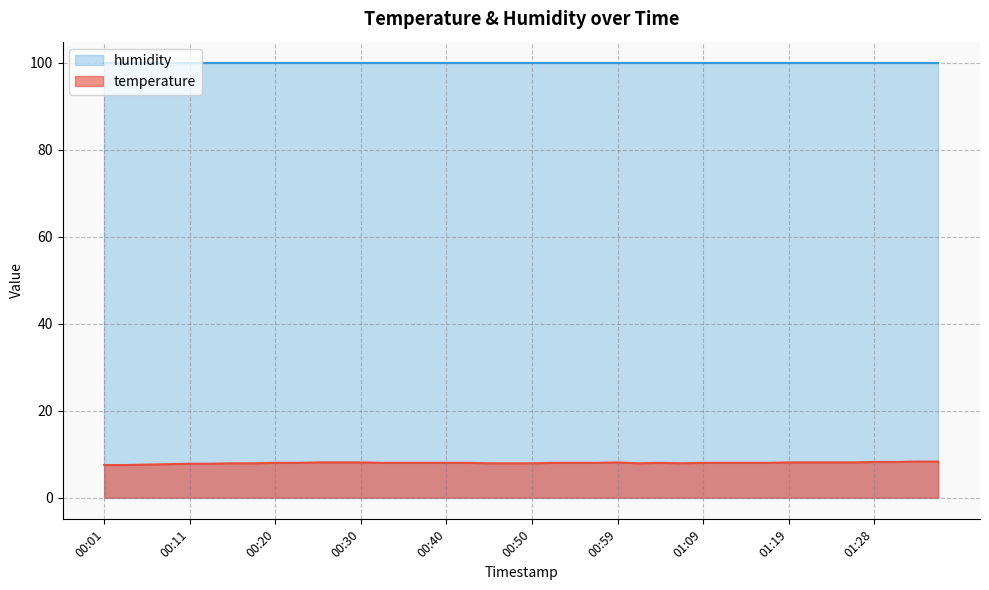

What is the difference between the maximum and minimum values?

0.8